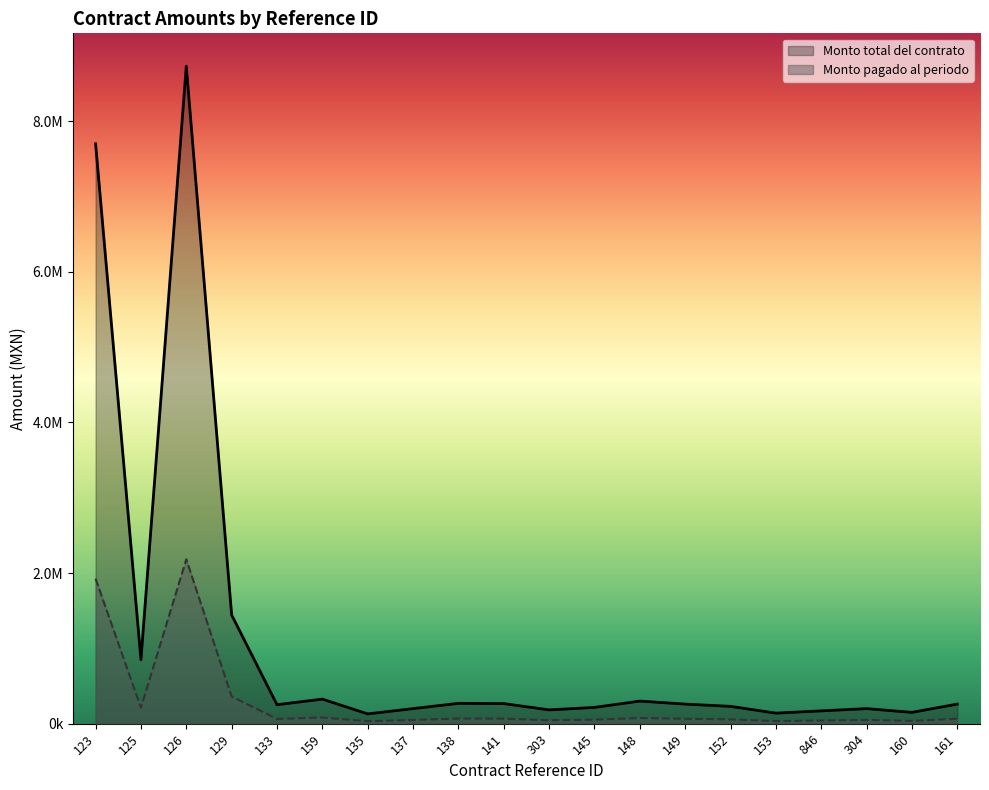

What is the label of the 7th point from the left?

135